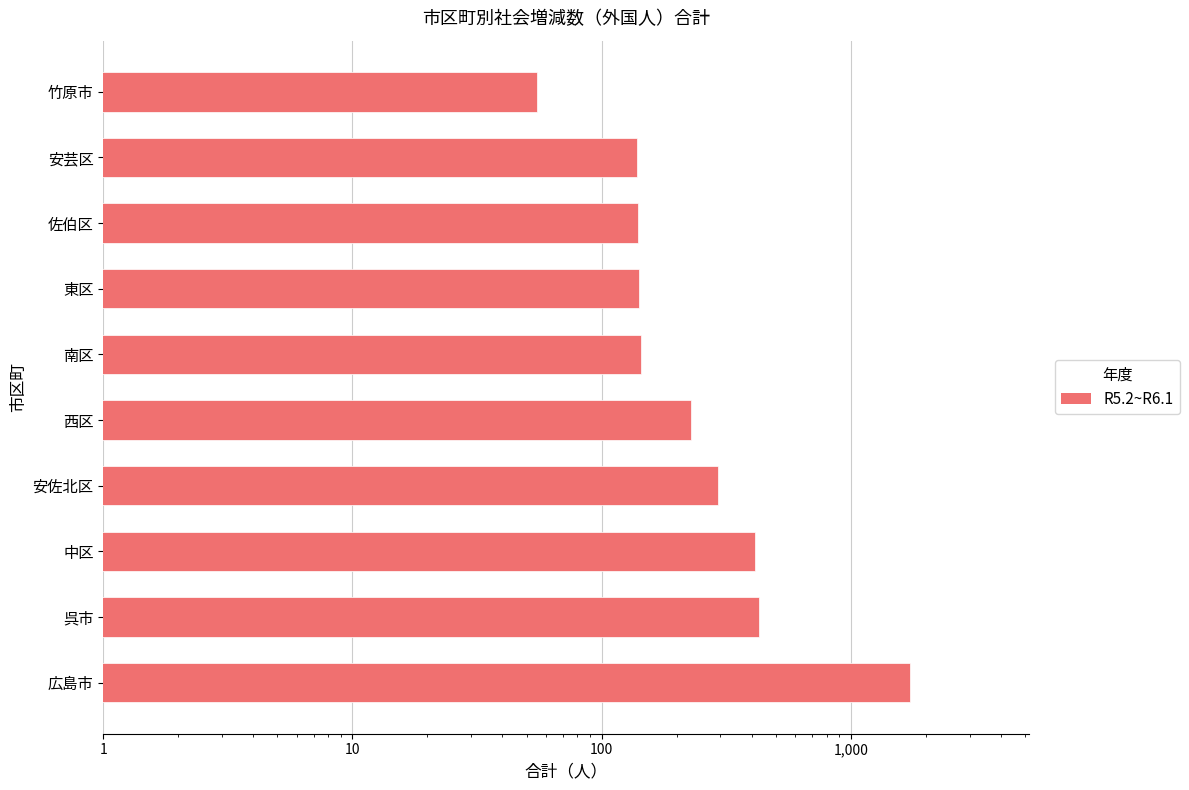

What is the difference between the values at 佐伯区 and 竹原市?

85